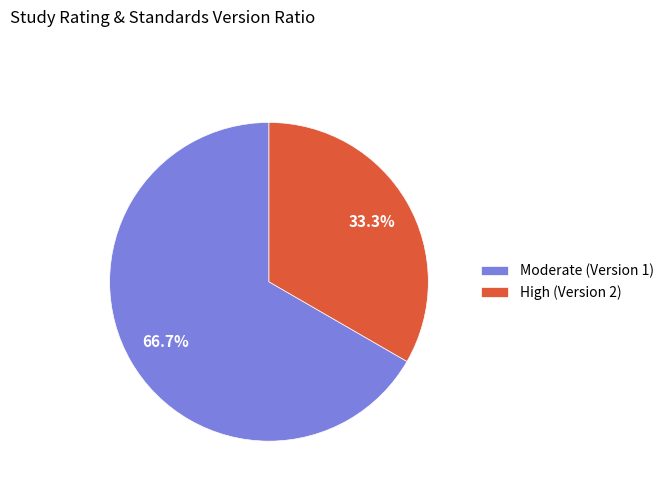

What portion of the pie excludes High (Version 2)?

66.7%